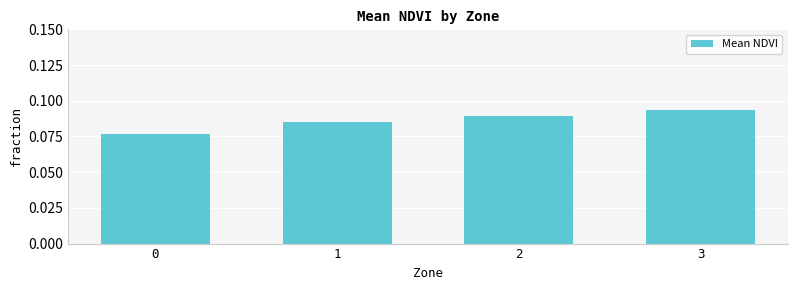

Are the bars grouped side by side (vs. stacked)?

No